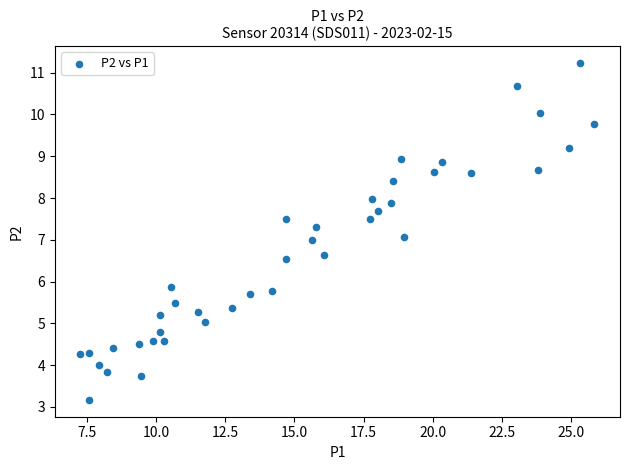

What is the range of X values (max minus min)?

18.6